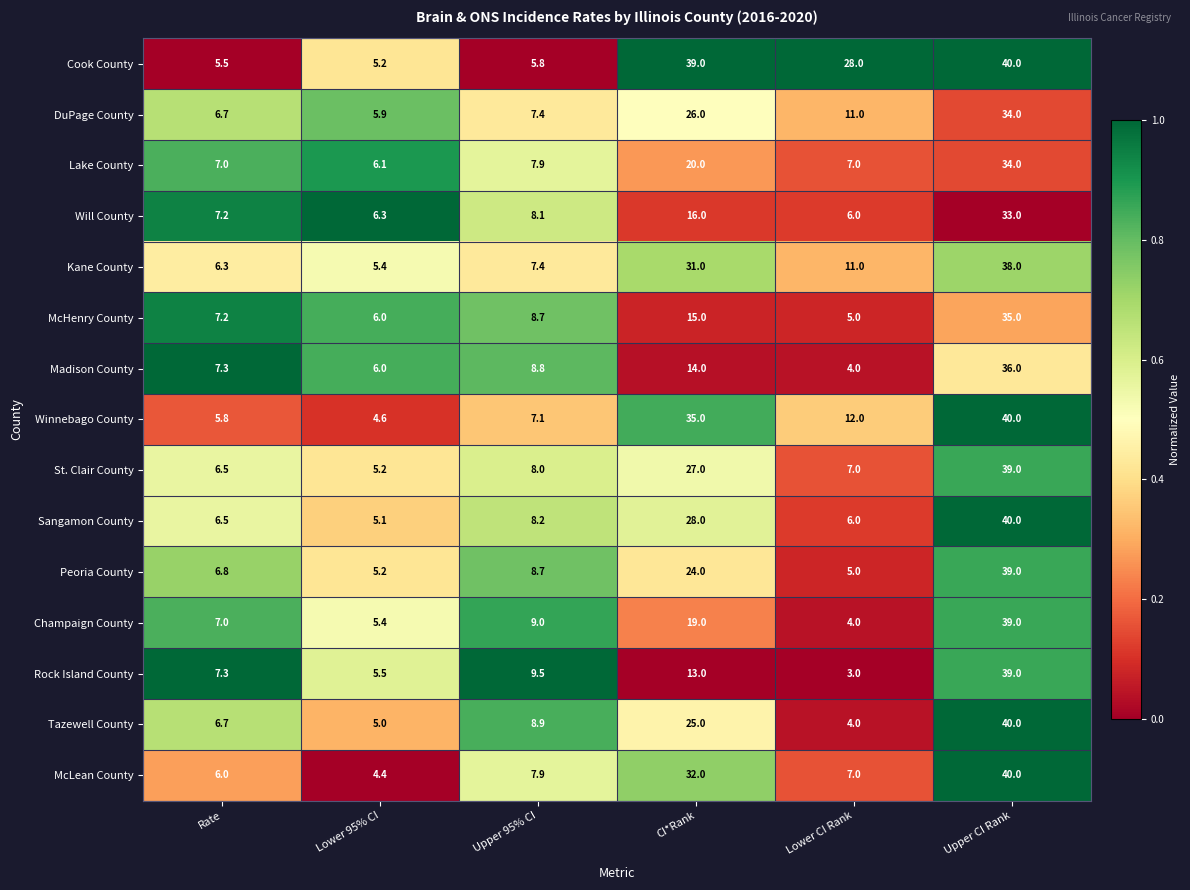

Rank the series at CI*Rank from lowest to highest value.

Rock Island County, Madison County, McHenry County, Will County, Champaign County, Lake County, Peoria County, Tazewell County, DuPage County, St. Clair County, Sangamon County, Kane County, McLean County, Winnebago County, Cook County